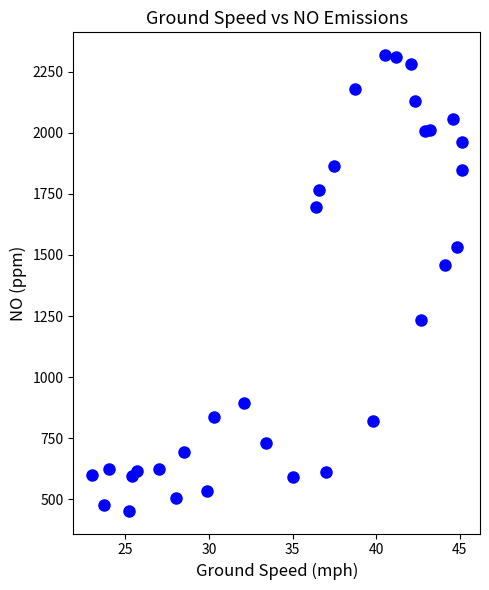

What is the range of Y values (max minus min)?

1863.6